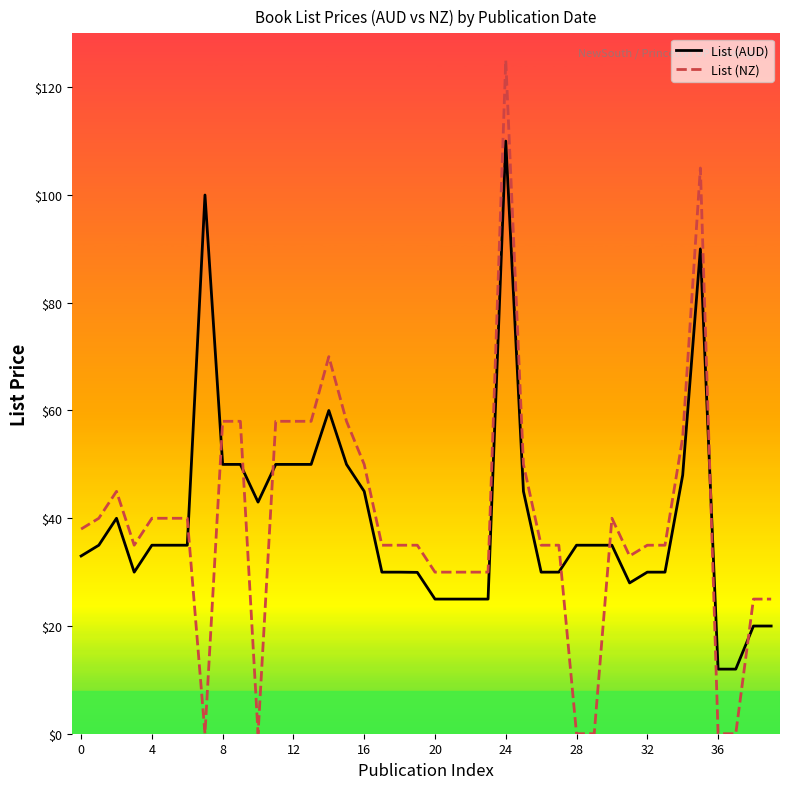

Count the number of data series in this chart.

2